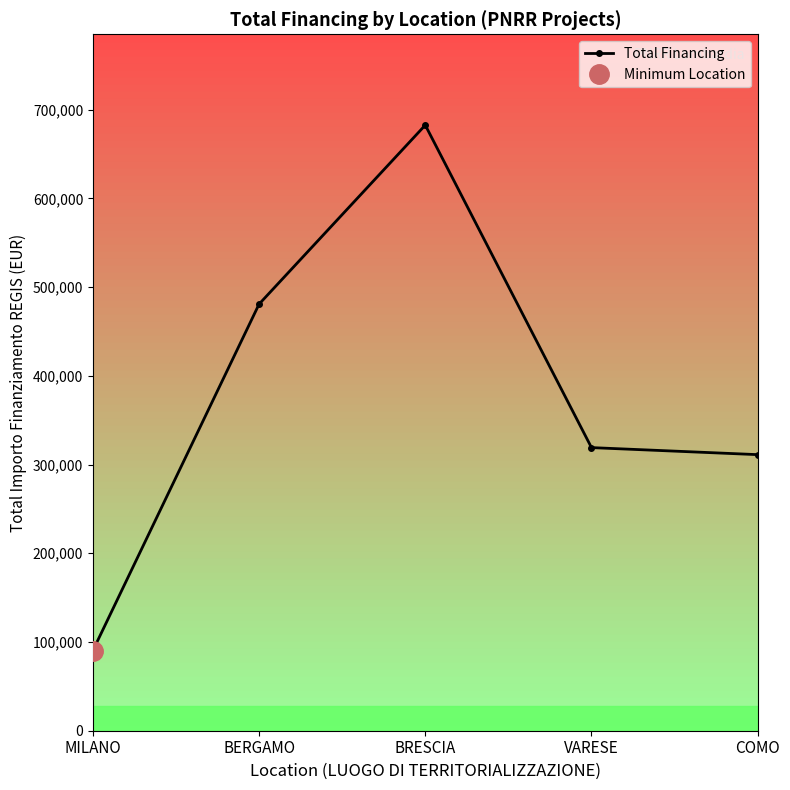

Does the chart have visible grid lines?

No